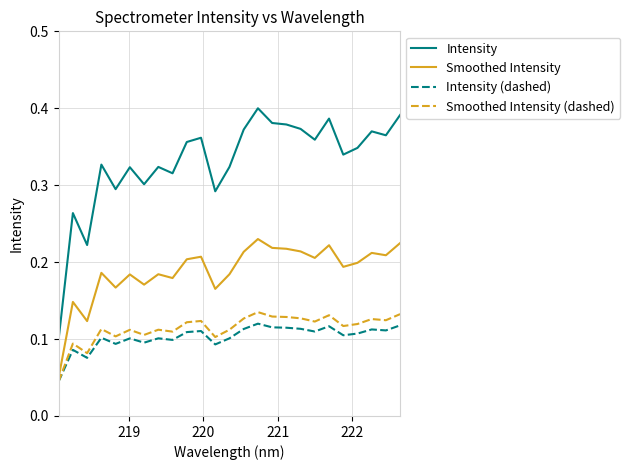

Count the number of categories in the chart.

25